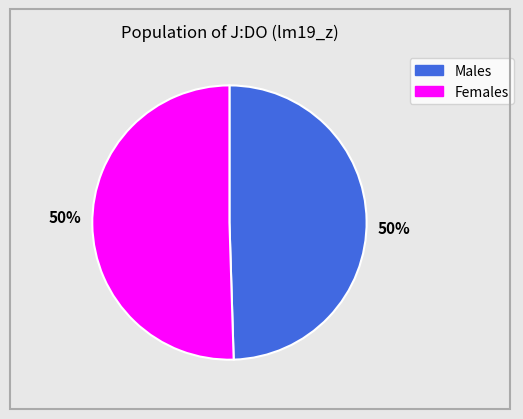

To the nearest percent, what is the average slice percentage?

50%